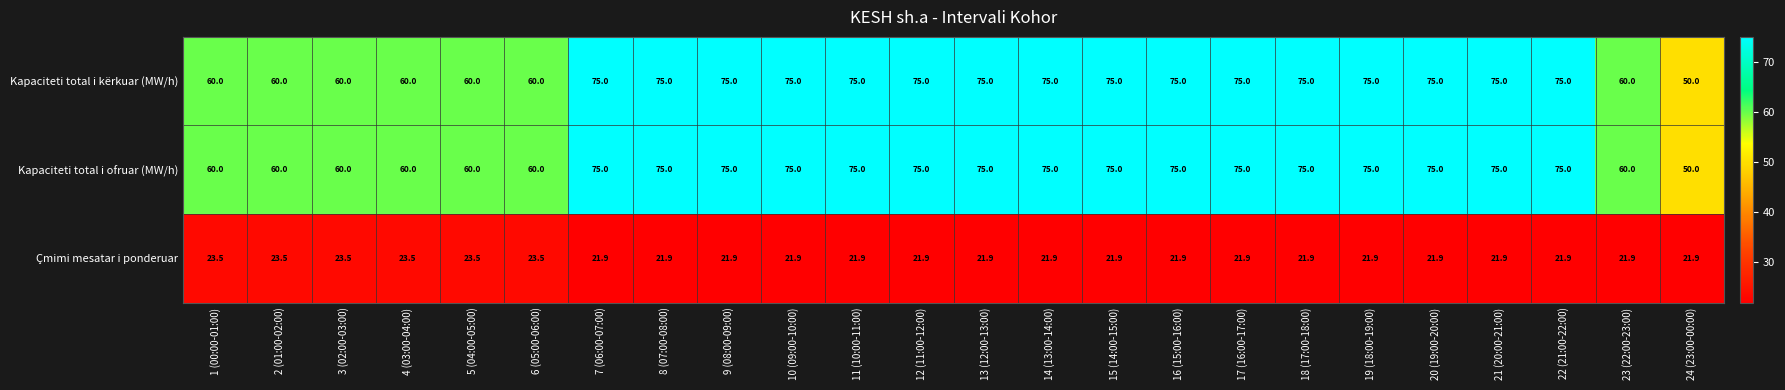

What is the difference between the second highest and second lowest values in the Çmimi mesatar i ponderuar series?

1.6